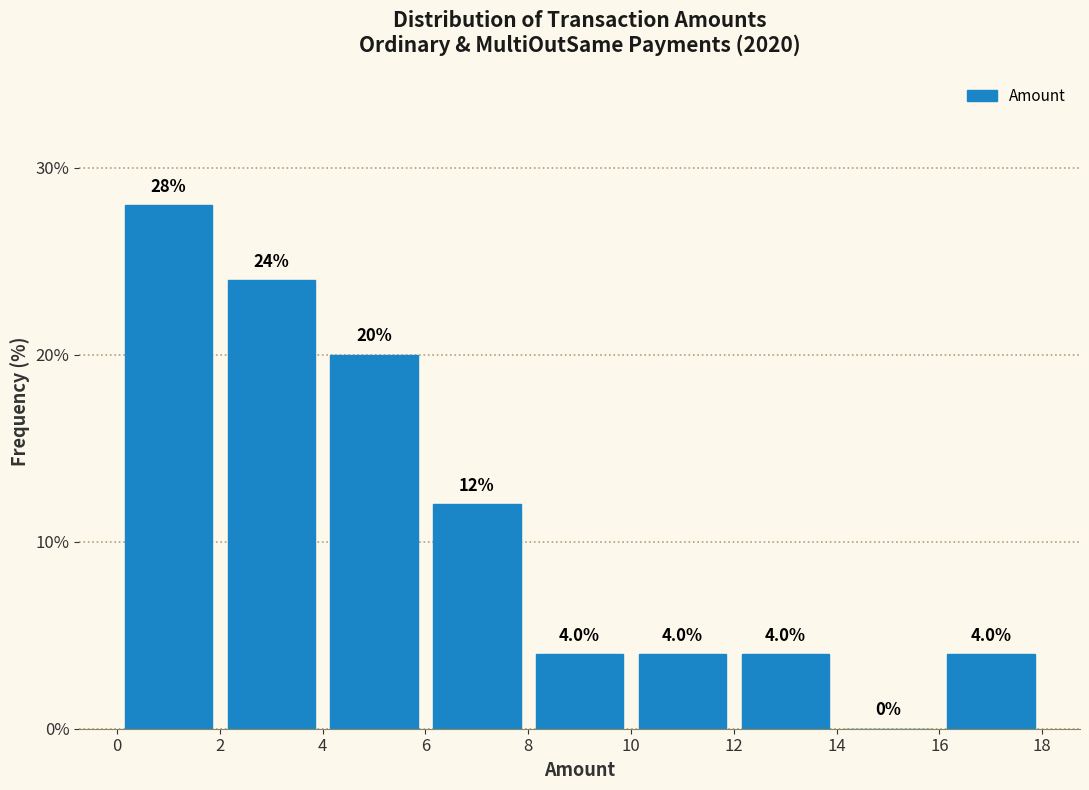

How tall is the bar that spans 8 to 10 on the x-axis?

4.0